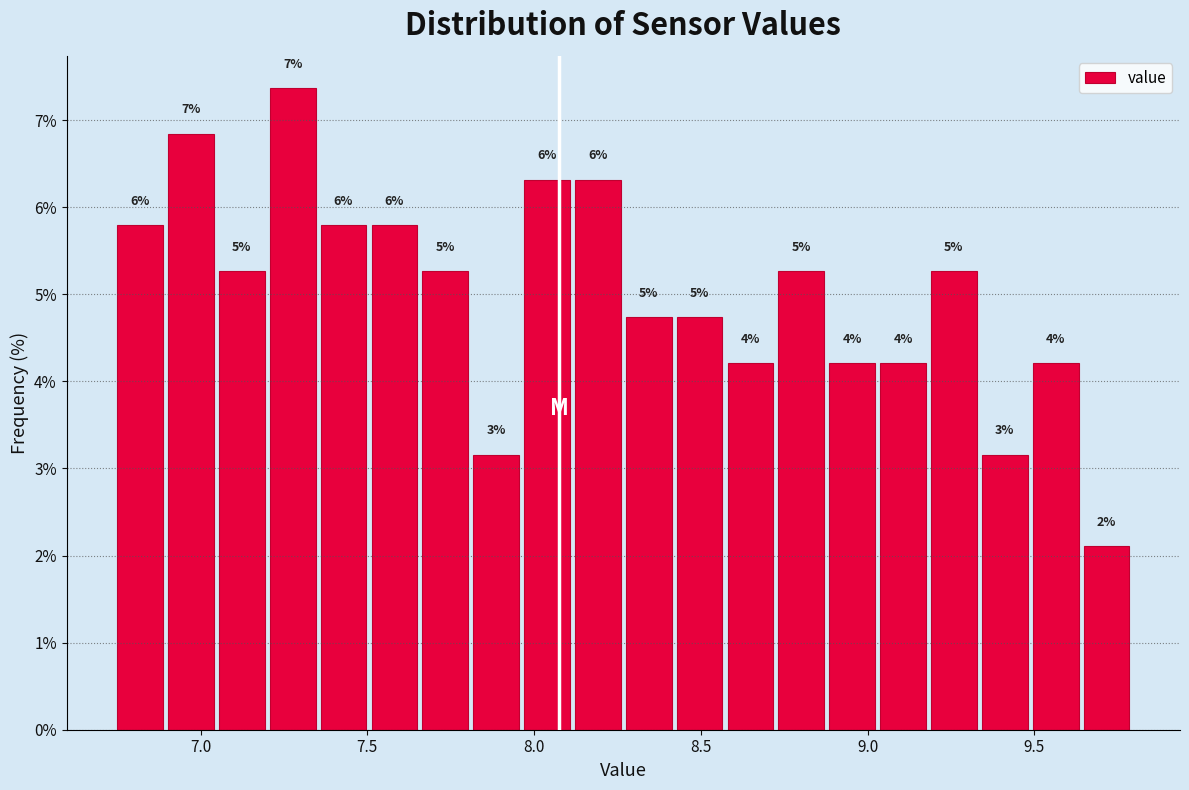

Read against the x-axis, roughly where is the centre of the tallest bar?

7.30